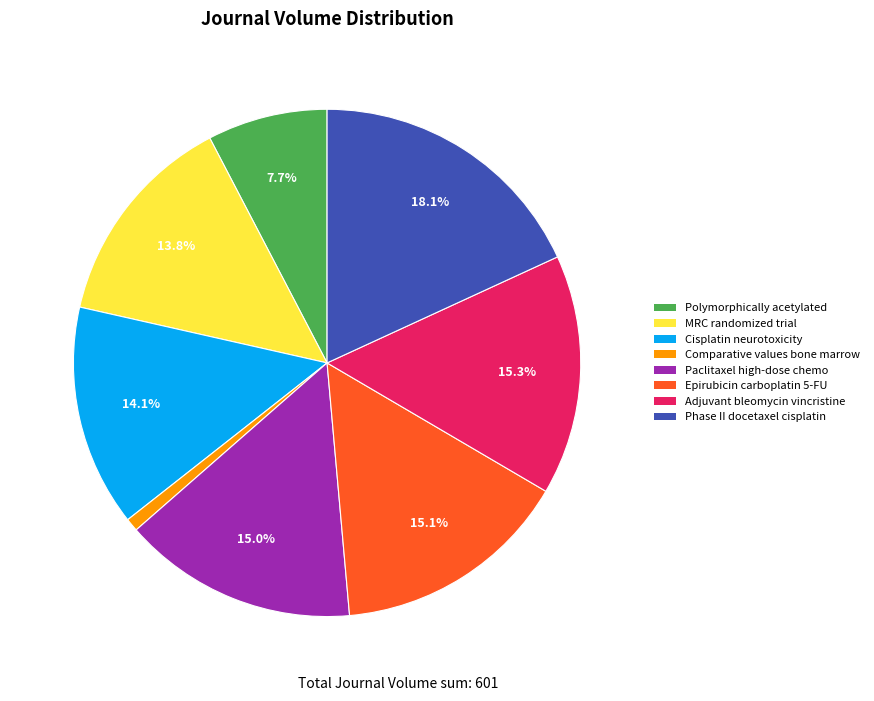

What is the largest slice in the pie chart?

Phase II docetaxel cisplatin